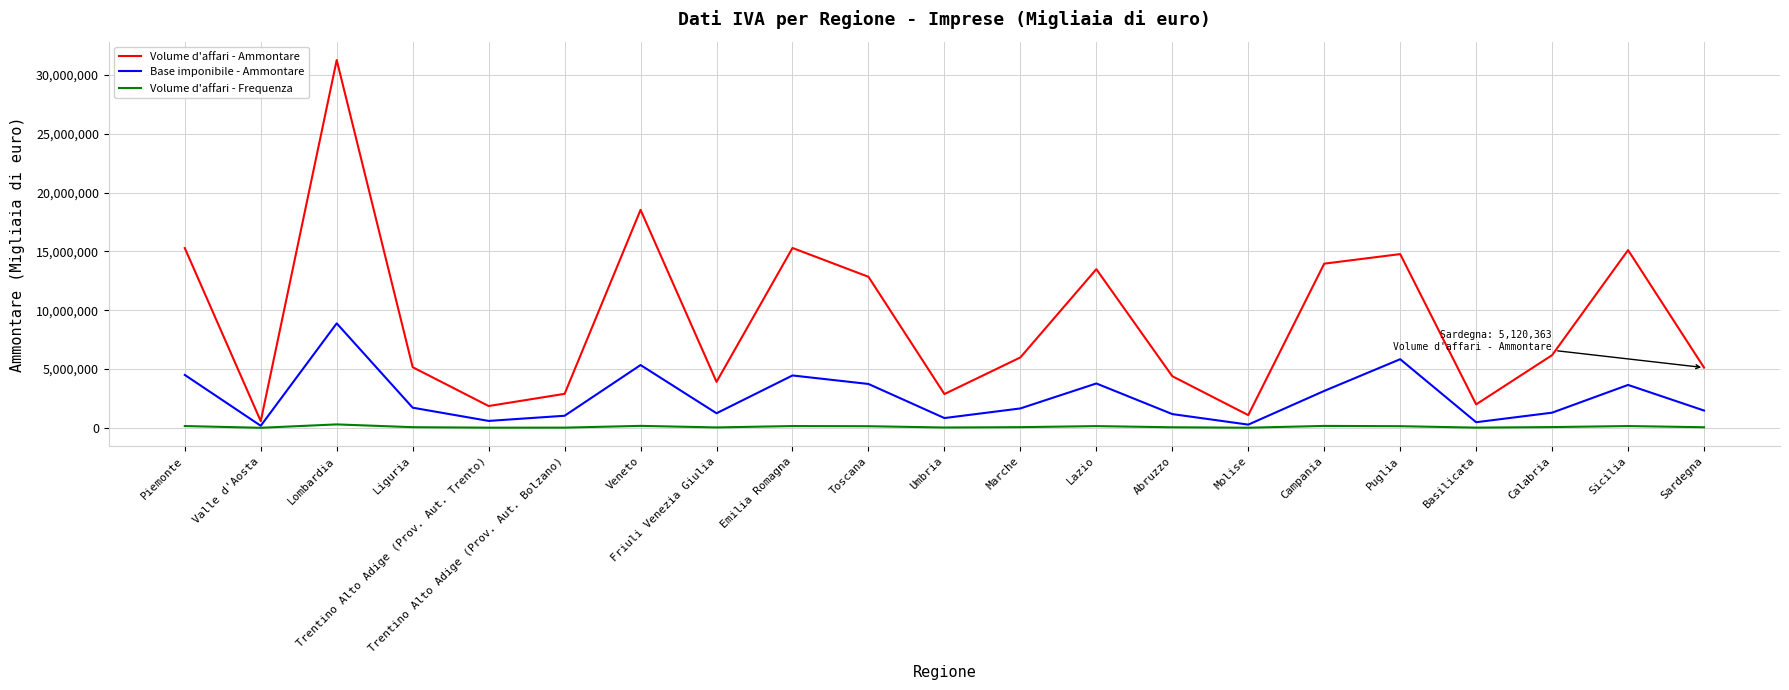

True or false: Volume d'affari - Ammontare and Volume d'affari - Frequenza cross at least once.

False